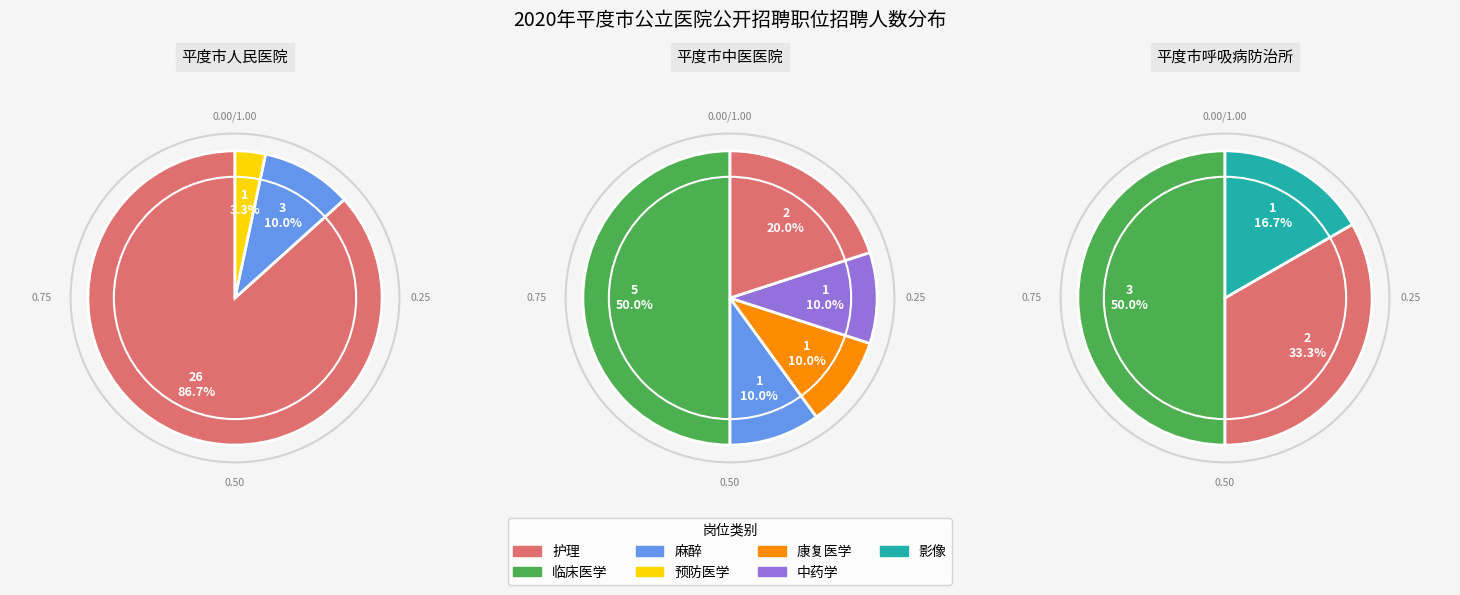

What percentage do 临床医学 and 麻醉 together represent?

26.1%